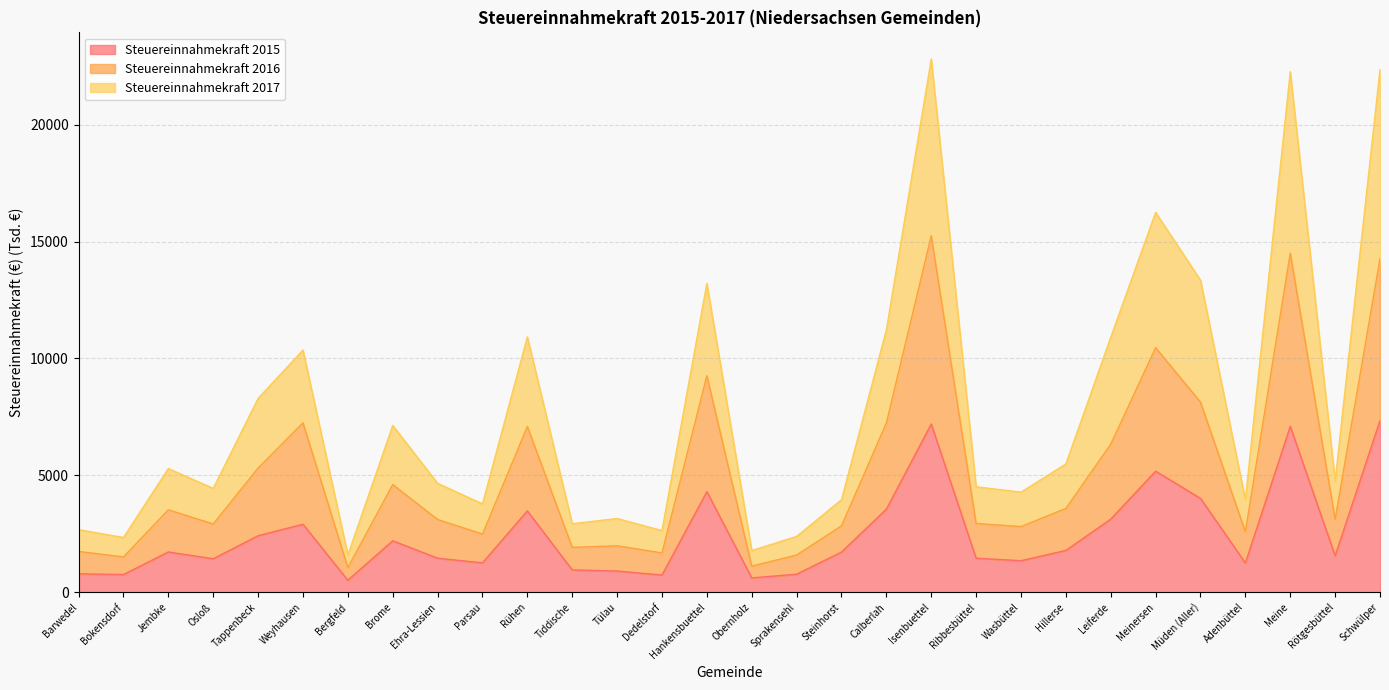

At which label is Steuereinnahmekraft 2017 closest to 12202?

Calberlah